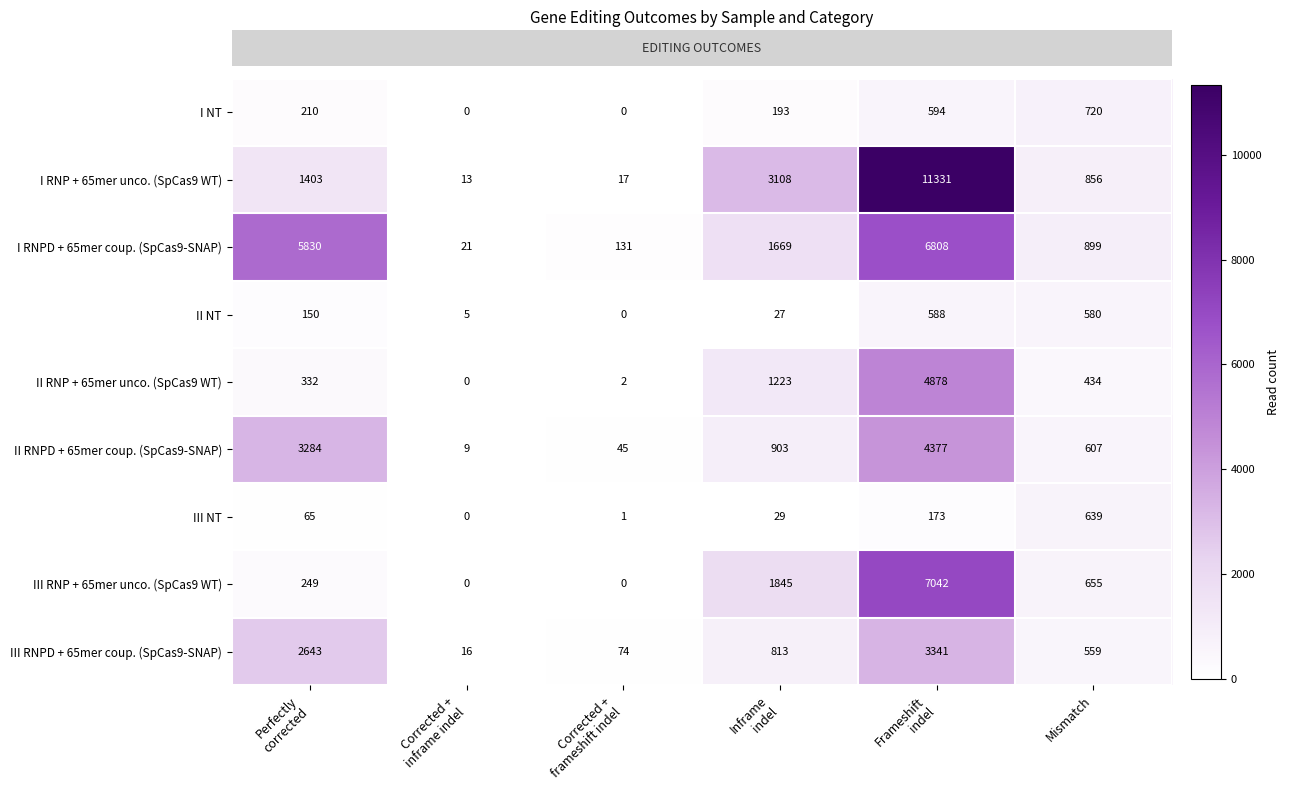

Which series has the widest spread of values?

I RNP + 65mer unco. (SpCas9 WT)